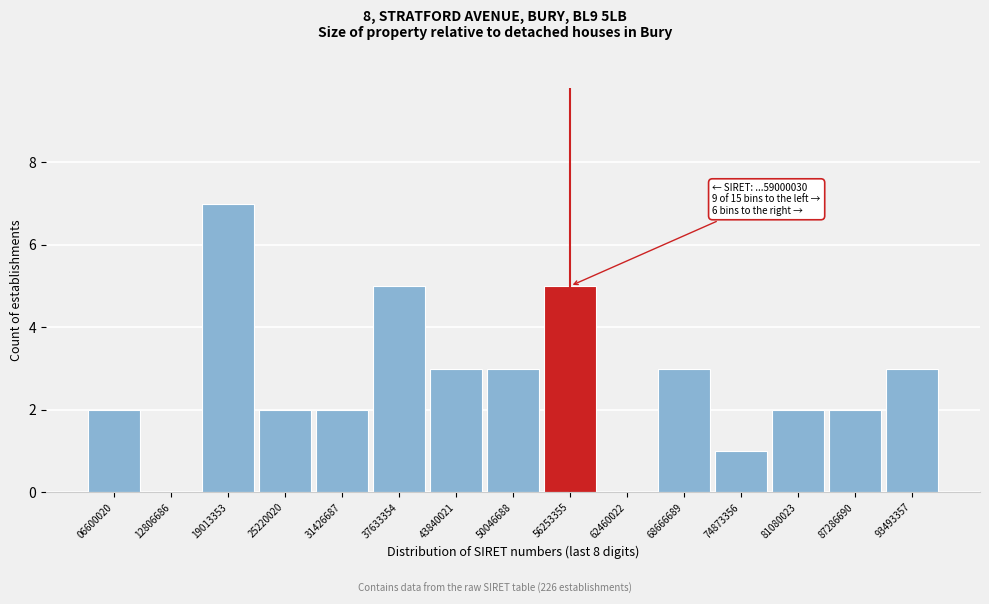

Reading left to right, list all the values displayed in this chart.

06600020=2	12806686=0	19013353=7	25220020=2	31426687=2	37633354=5	43840021=3	50046688=3	56253355=5	62460022=0	68666689=3	74873356=1	81080023=2	87286690=2	93493357=3